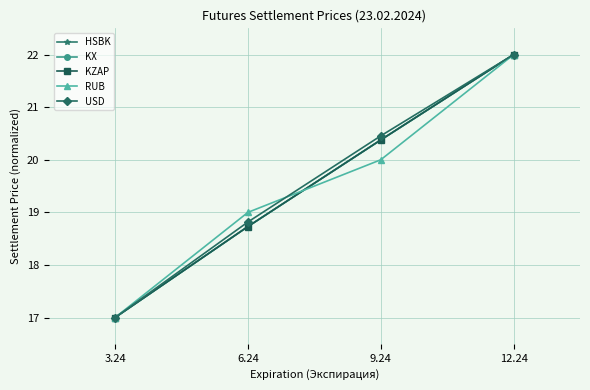

Is the value of KZAP at 6.24 greater than the value of RUB at 12.24?

No